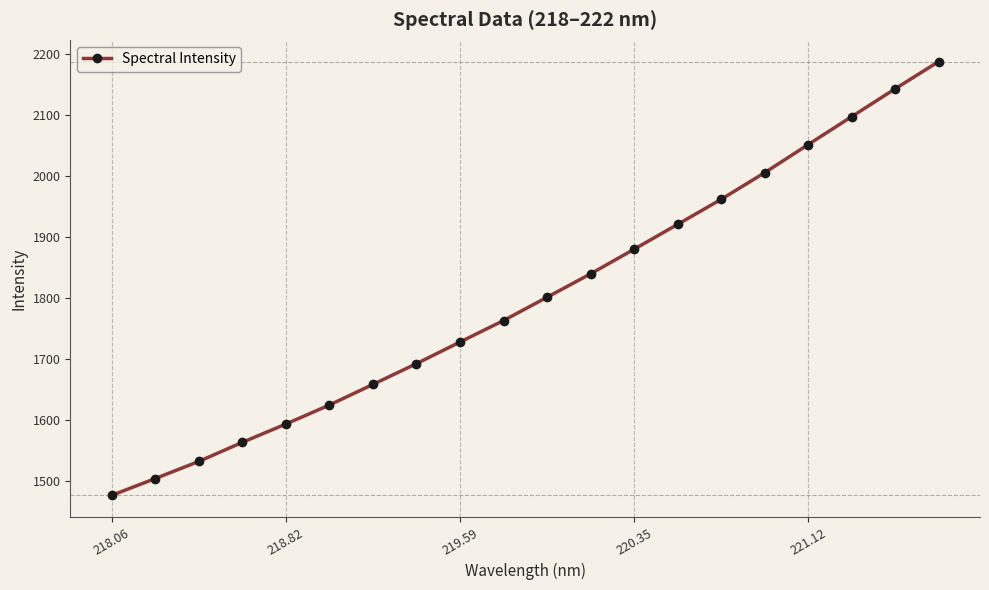

What is the sum of all values?

36026.1